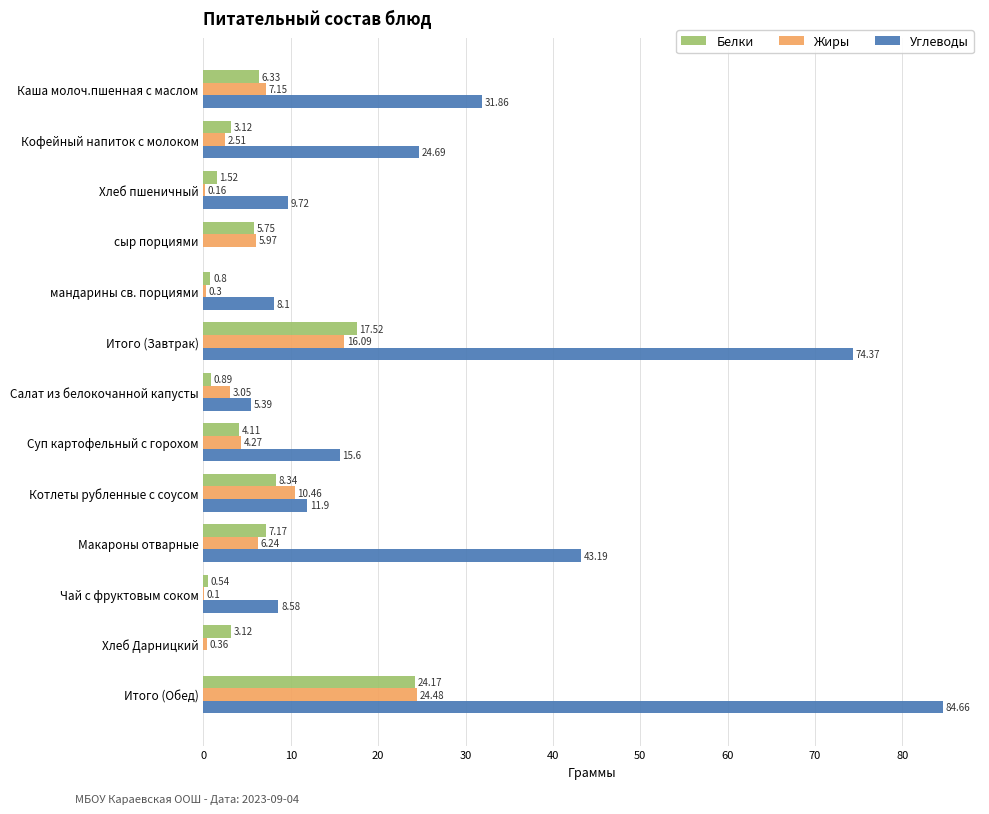

Which label corresponds to the largest value in the chart?

Итого (Обед)